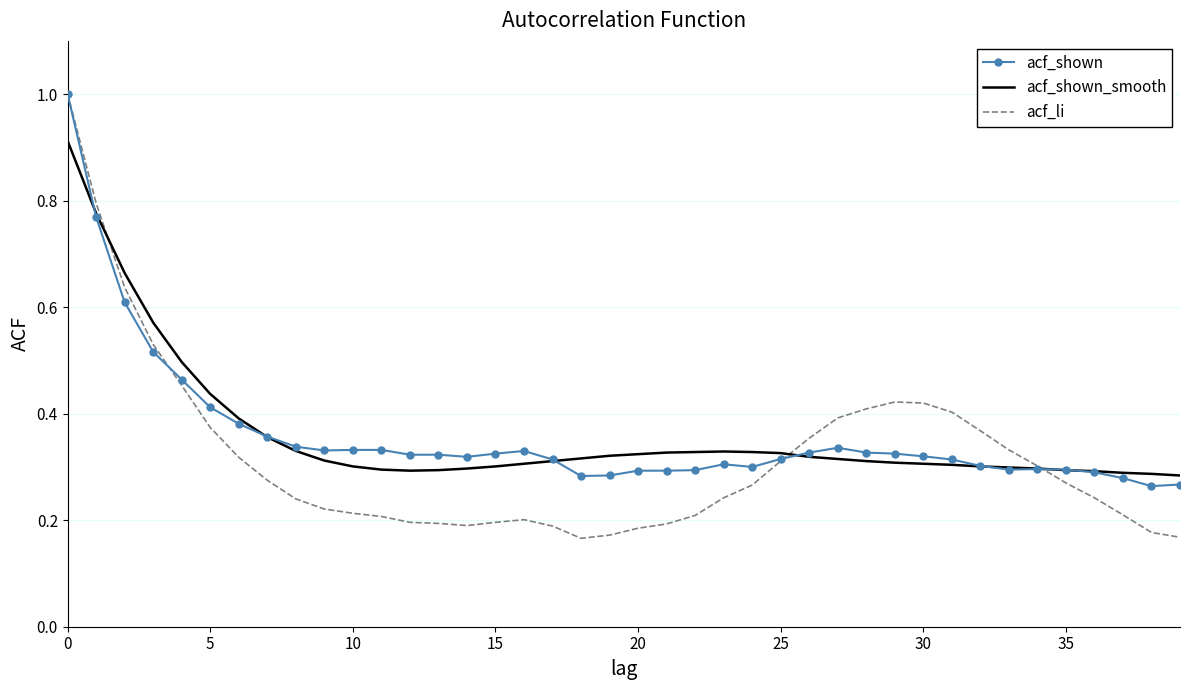

Which series has the widest spread of values?

acf_li